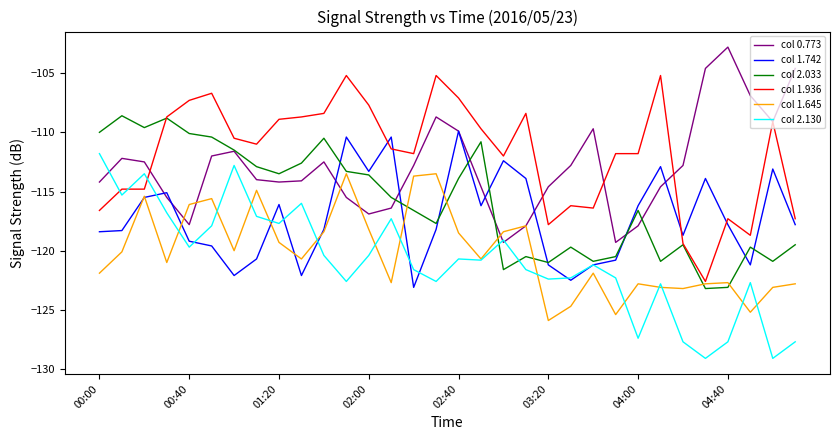

What are all the series names shown in the legend?

col 0.773, col 1.742, col 2.033, col 1.936, col 1.645, col 2.130